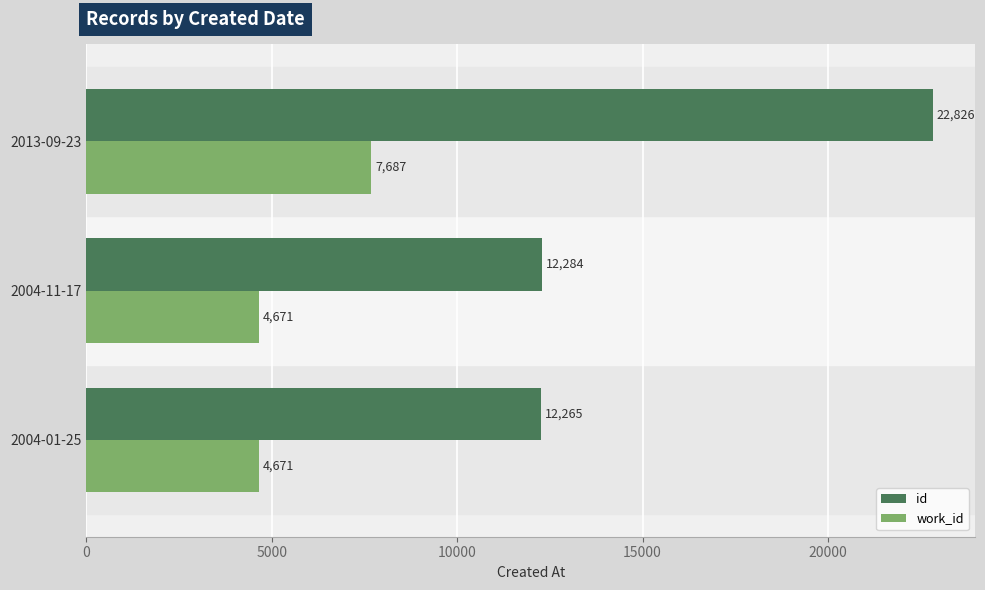

What is the sum of all id values?

47375